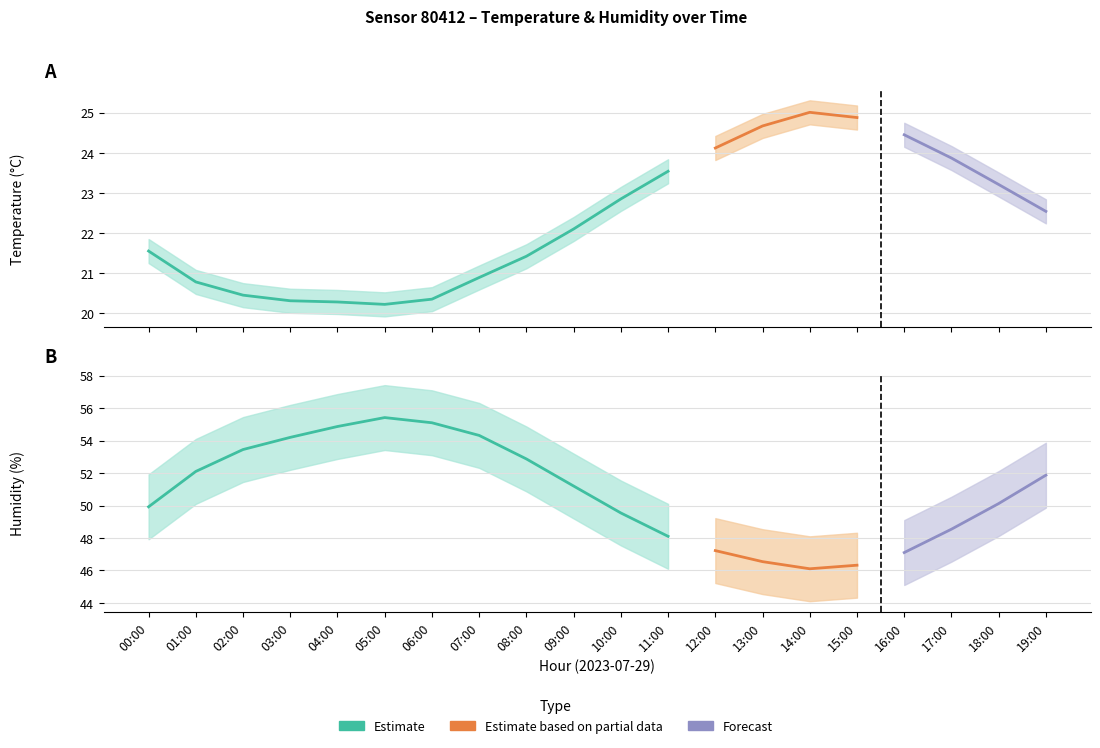

What is the highest value of the humidity_upper series?

57.4